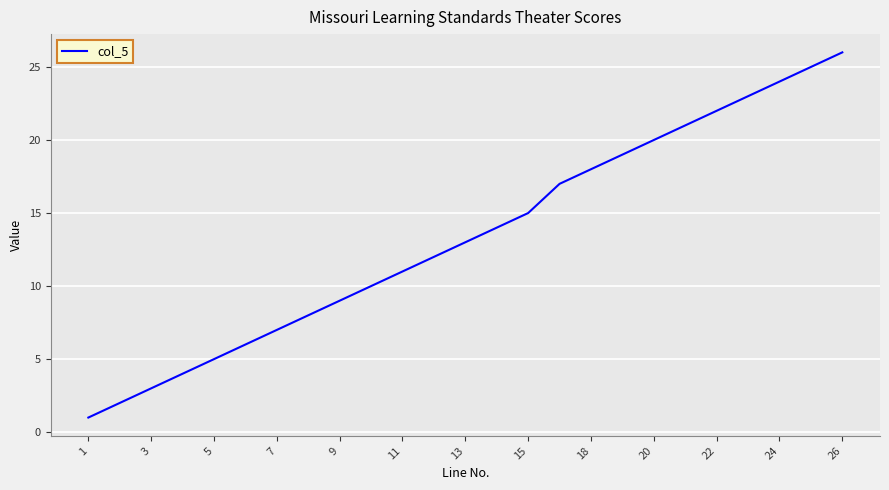

What is the difference between the maximum and minimum values?

25